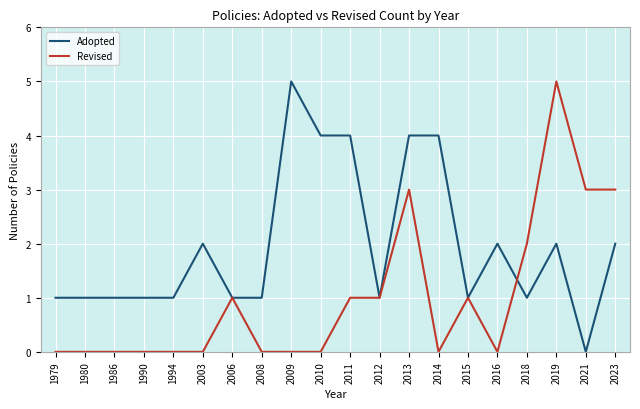

At which label does Adopted reach its minimum?

2021